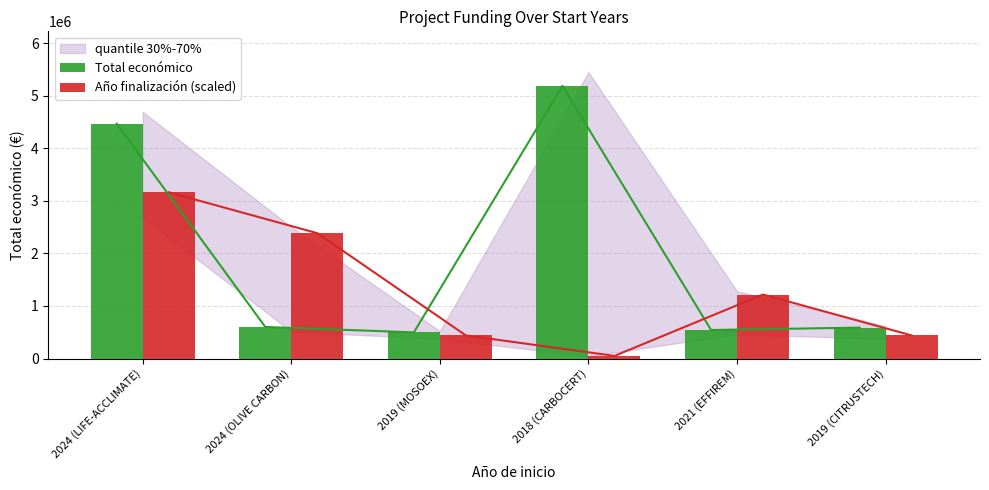

Does the chart contain any negative values?

No